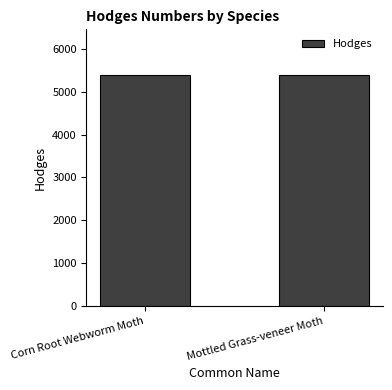

What is the sum of all values?

10760